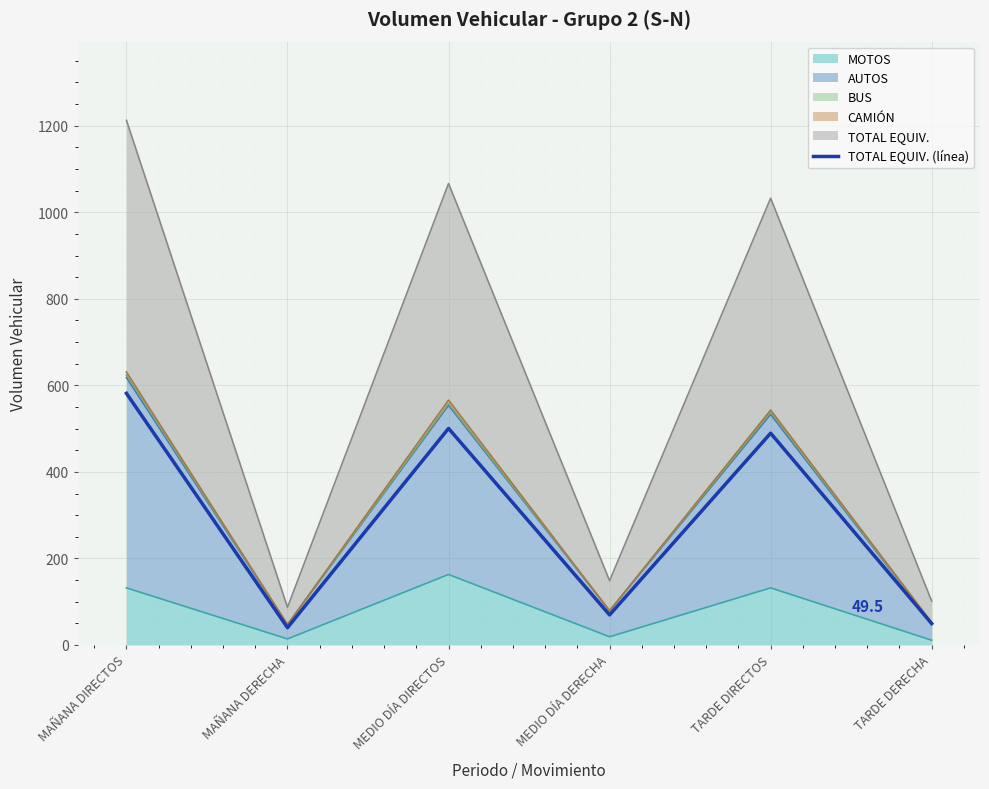

How many values exceed 489?

3